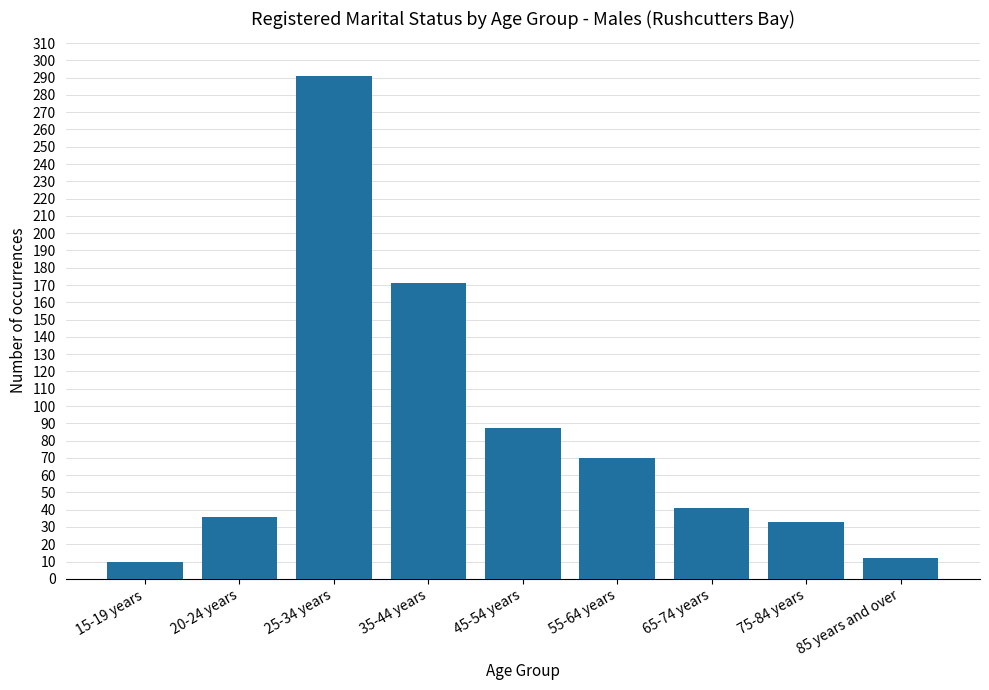

Reading left to right, transcribe all the data shown in this chart.

15-19 years=10	20-24 years=36	25-34 years=291	35-44 years=171	45-54 years=87	55-64 years=70	65-74 years=41	75-84 years=33	85 years and over=12